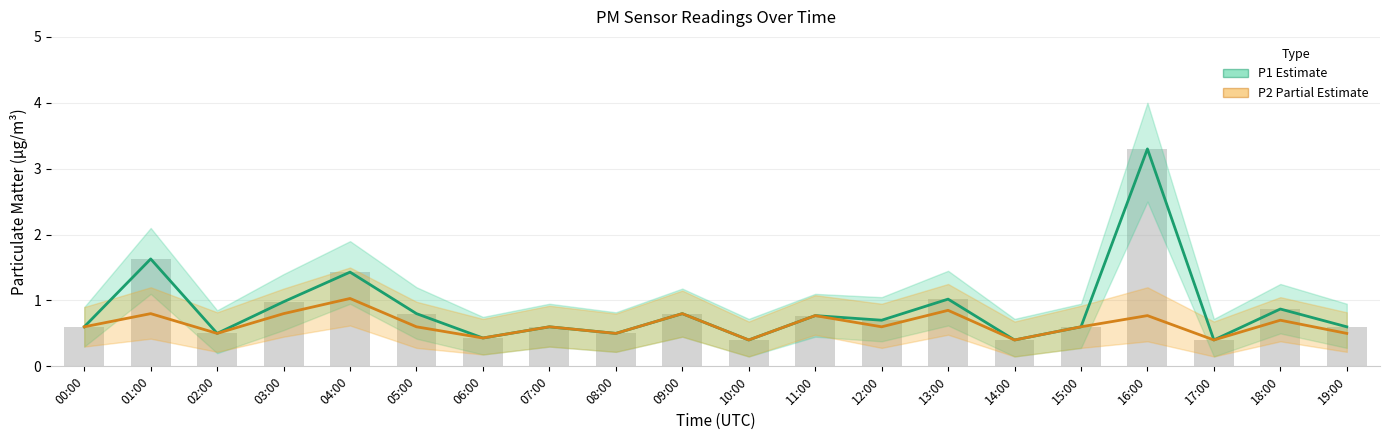

At how many categories does at least one series exceed 0?

20